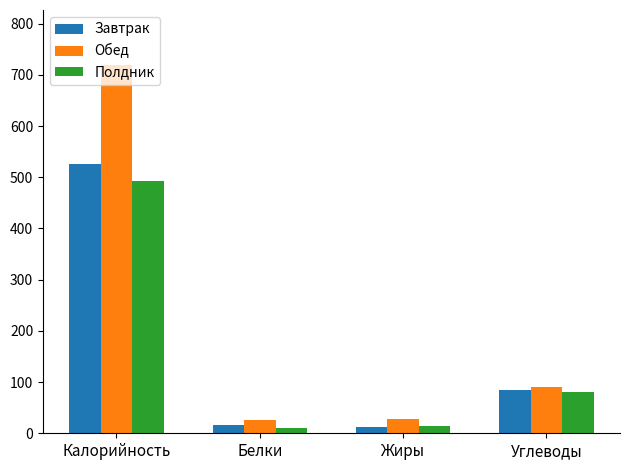

At Калорийность, list the series in order from smallest to largest.

Полдник, Завтрак, Обед